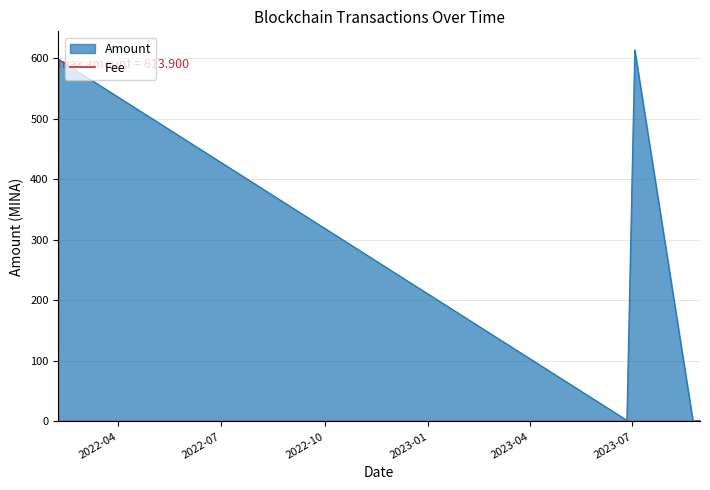

What is the highest value of the Amount series?

613.9